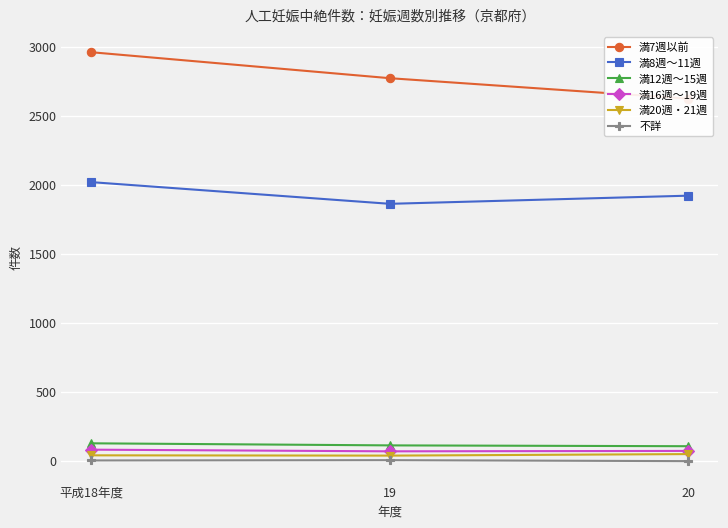

What value does the 満16週～19週 series have at 20?

74